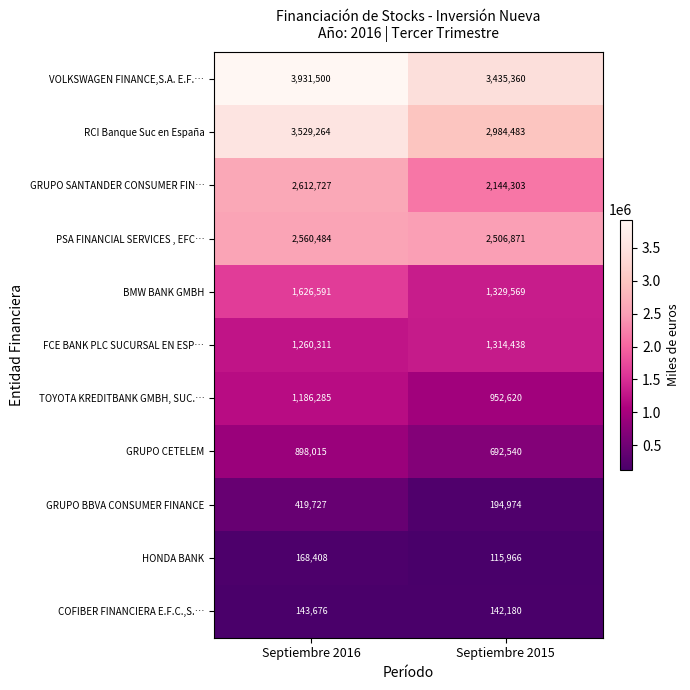

Reading left to right, list all the values displayed in this chart.

VOLKSWAGEN FINANCE,S.A. E.F.…: Septiembre 2016=3931500	Septiembre 2015=3435360
RCI Banque Suc en España: Septiembre 2016=3529264	Septiembre 2015=2984483
GRUPO SANTANDER CONSUMER FIN…: Septiembre 2016=2612727	Septiembre 2015=2144303
PSA FINANCIAL SERVICES , EFC…: Septiembre 2016=2560484	Septiembre 2015=2506871
BMW BANK GMBH: Septiembre 2016=1626591	Septiembre 2015=1329569
FCE BANK PLC SUCURSAL EN ESP…: Septiembre 2016=1260311	Septiembre 2015=1314438
TOYOTA KREDITBANK GMBH, SUC.…: Septiembre 2016=1186285	Septiembre 2015=952620
GRUPO CETELEM: Septiembre 2016=898015	Septiembre 2015=692540
GRUPO BBVA CONSUMER FINANCE: Septiembre 2016=419727	Septiembre 2015=194974
HONDA BANK: Septiembre 2016=168408	Septiembre 2015=115966
COFIBER FINANCIERA E.F.C.,S.…: Septiembre 2016=143676	Septiembre 2015=142180